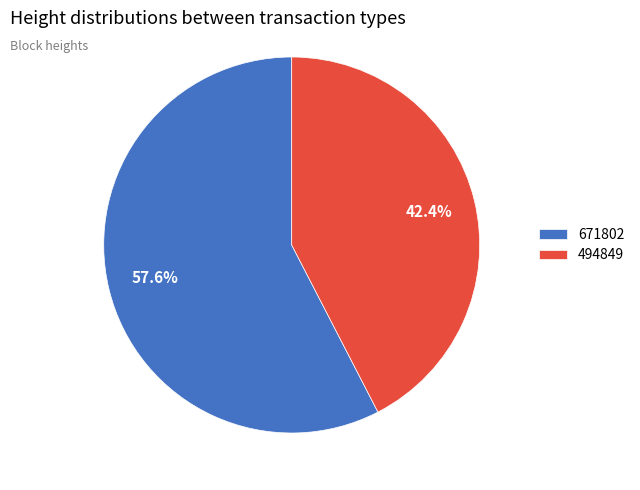

What is the largest slice in the pie chart?

671802